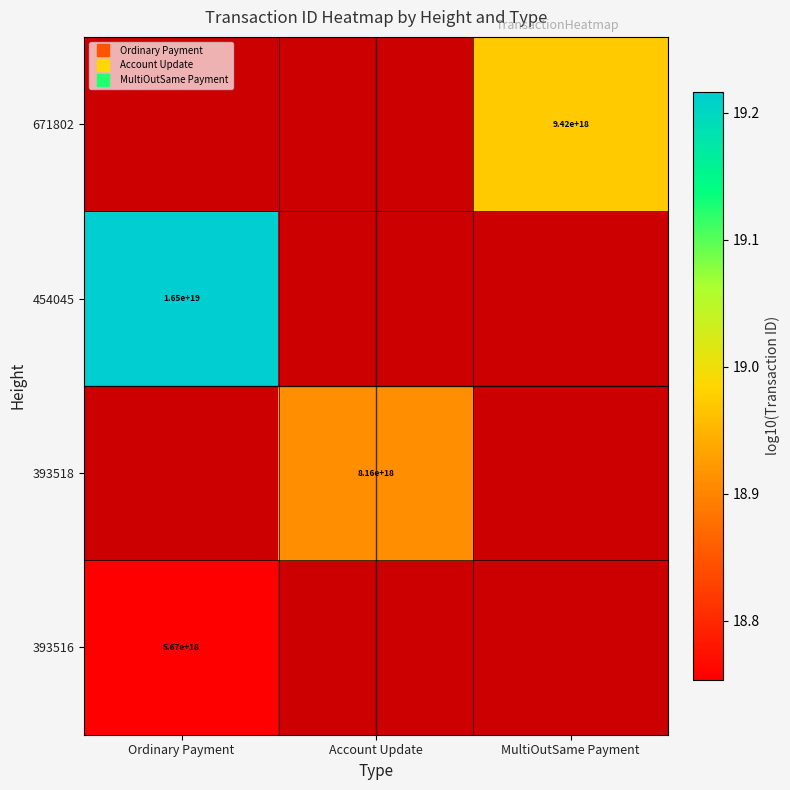

Which category has the lowest value across all series?

Ordinary Payment